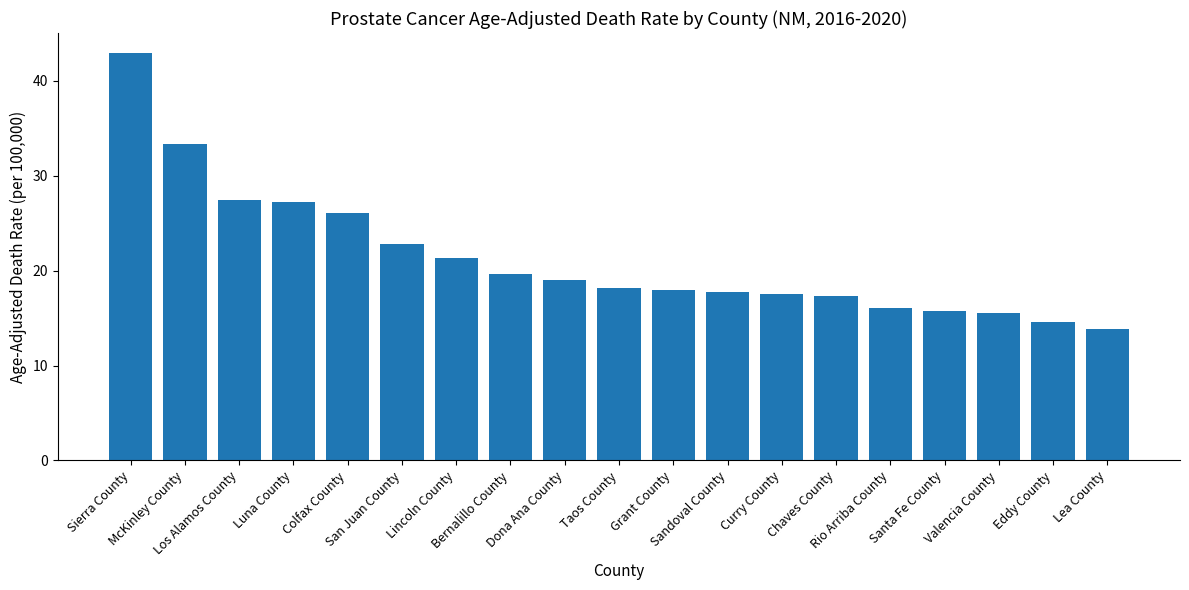

What is the difference between the values at Bernalillo County and Lea County?

5.8